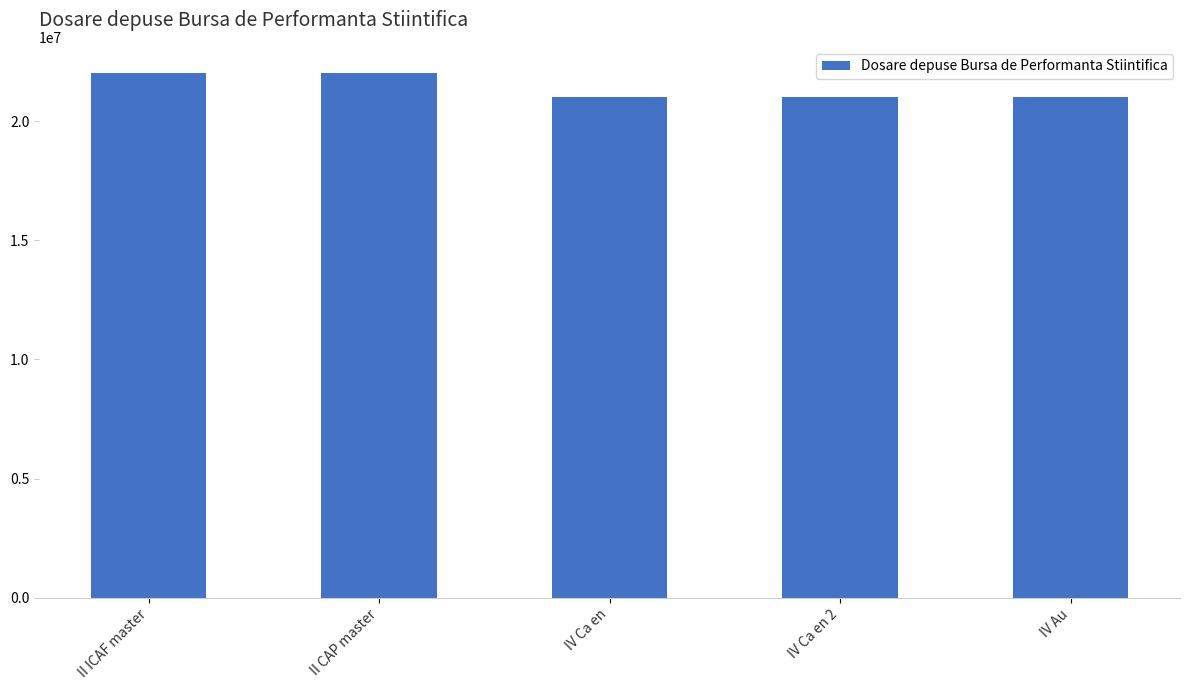

What is the maximum value shown in the chart?

22021644